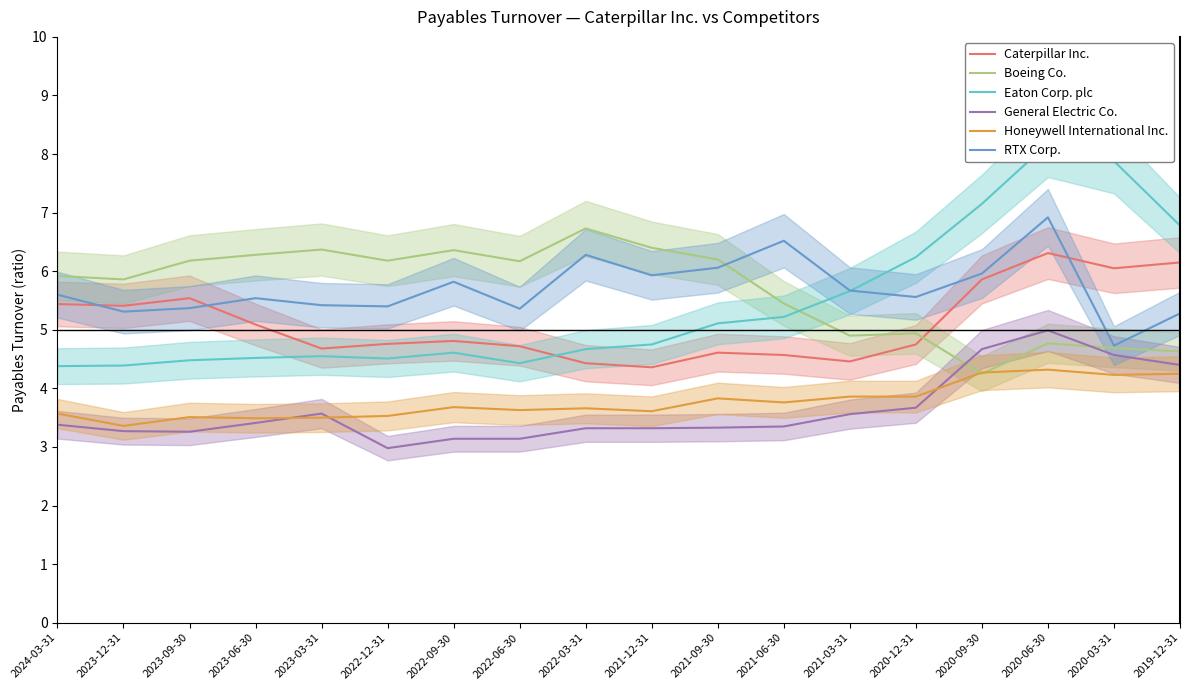

What is the total value across all series at 2023-03-31?

28.1